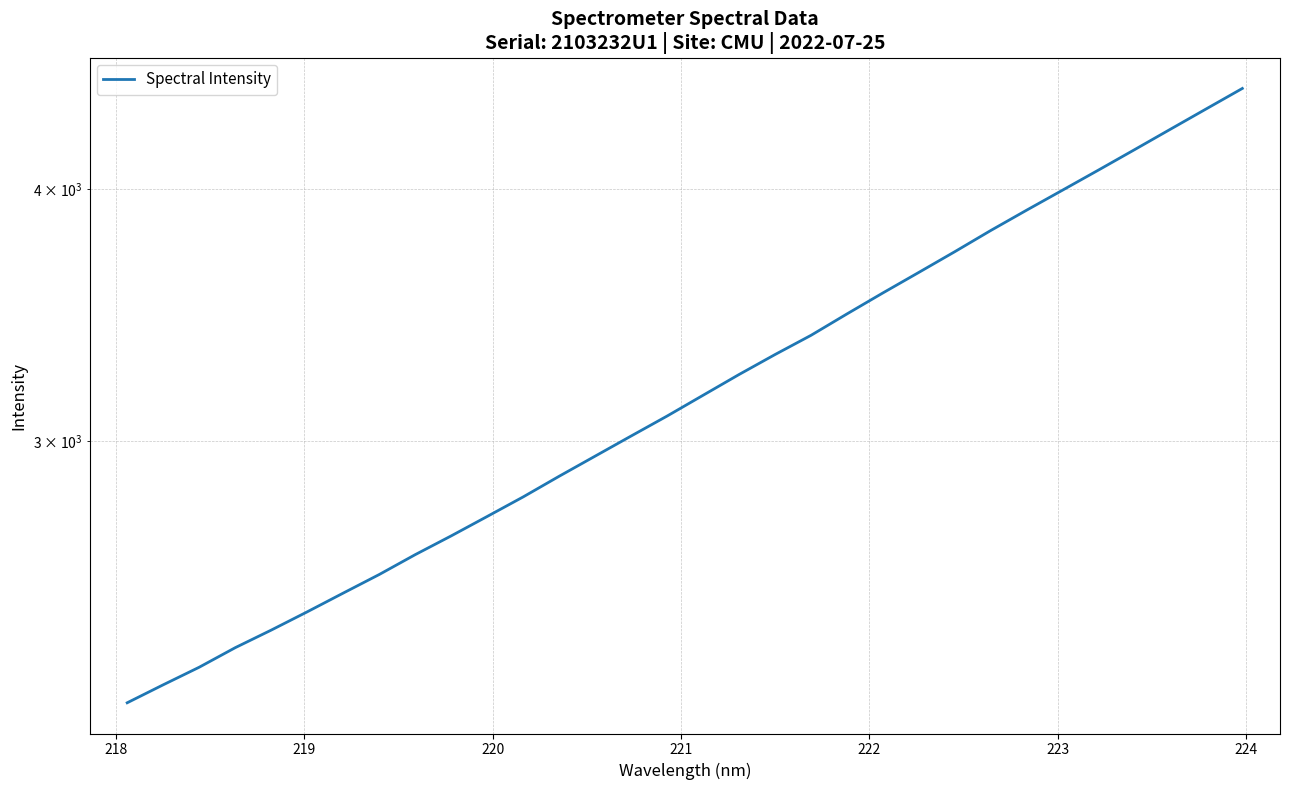

Does the chart have visible grid lines?

Yes